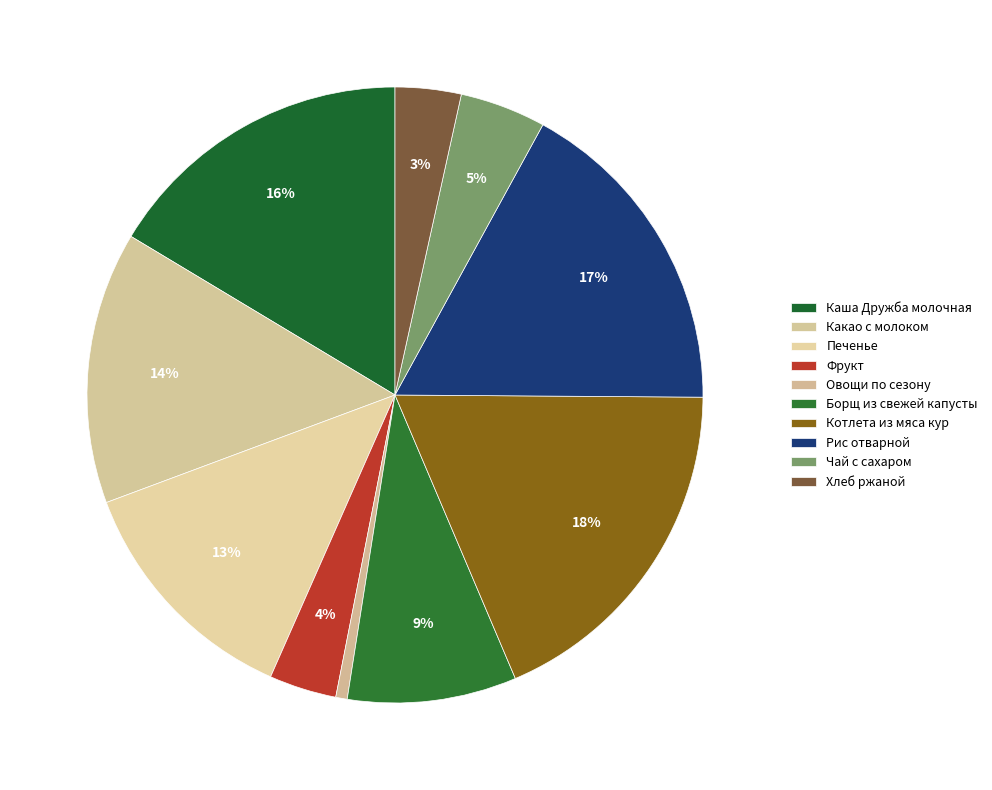

Which has a higher value, Борщ из свежей капусты or Хлеб ржаной?

Борщ из свежей капусты